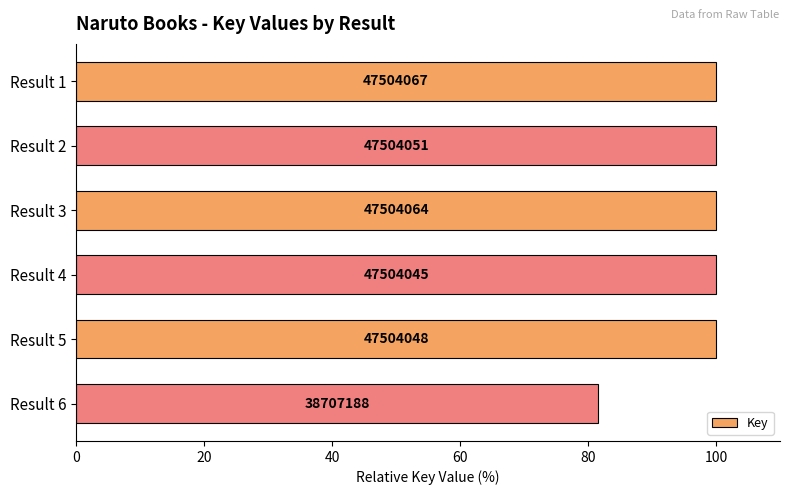

How many bars are there in total?

6